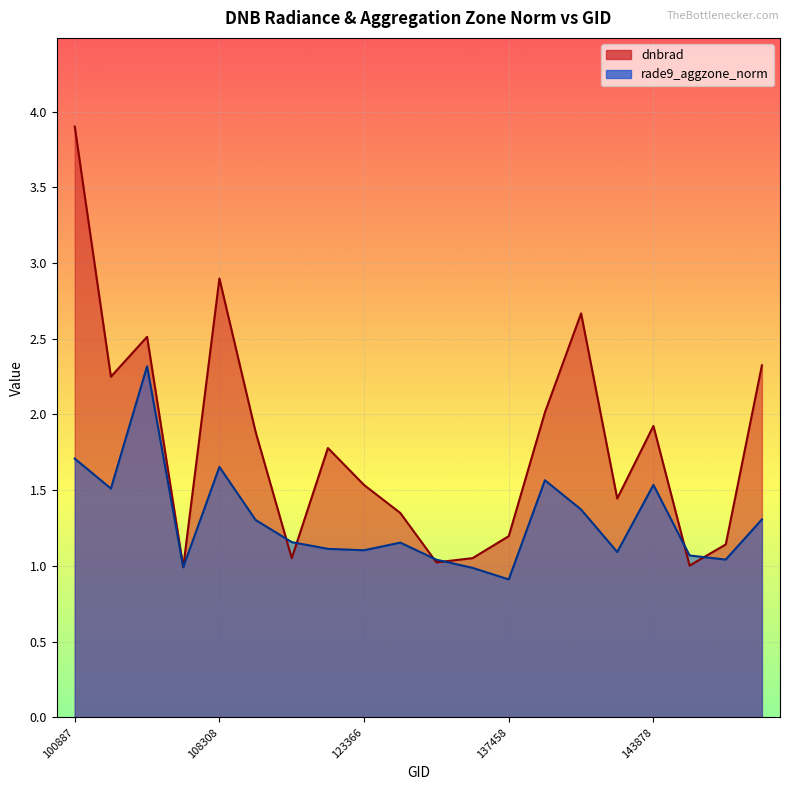

True or false: rade9_aggzone_norm has a value of 1.7 at 108308.

True